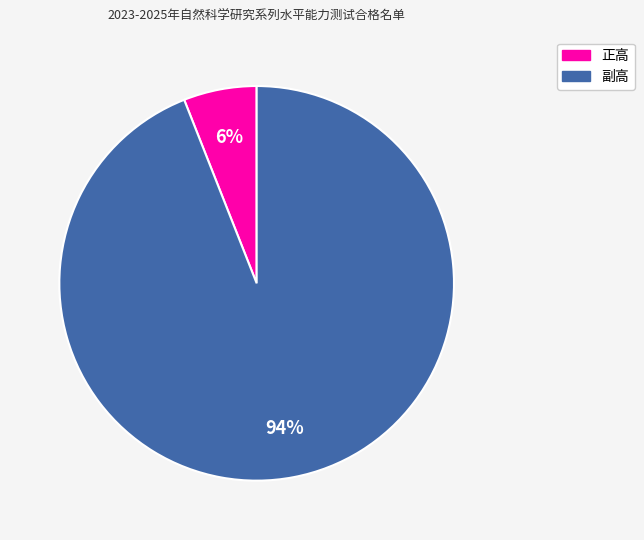

To the nearest percent, what is the combined percentage of 副高 and 正高?

100%